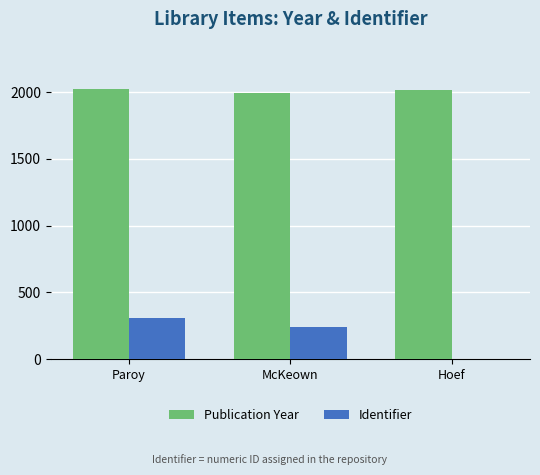

How many categories are shown in the chart?

3